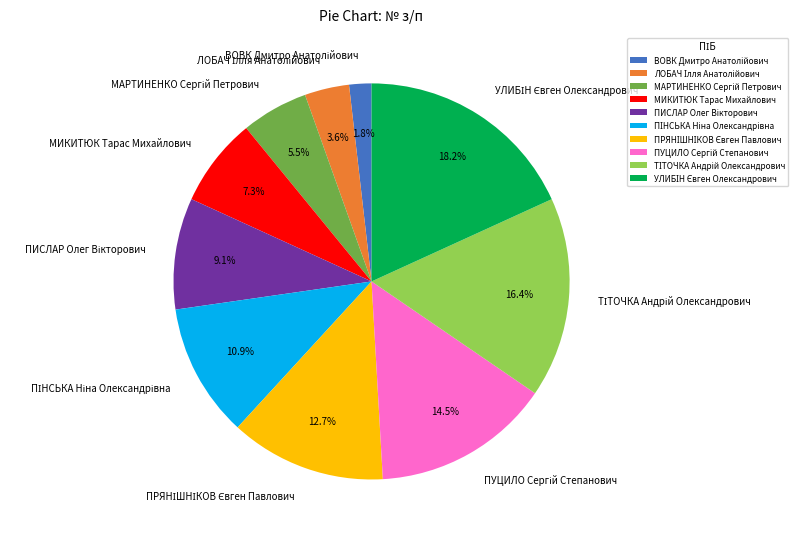

Does any single category account for the majority?

No